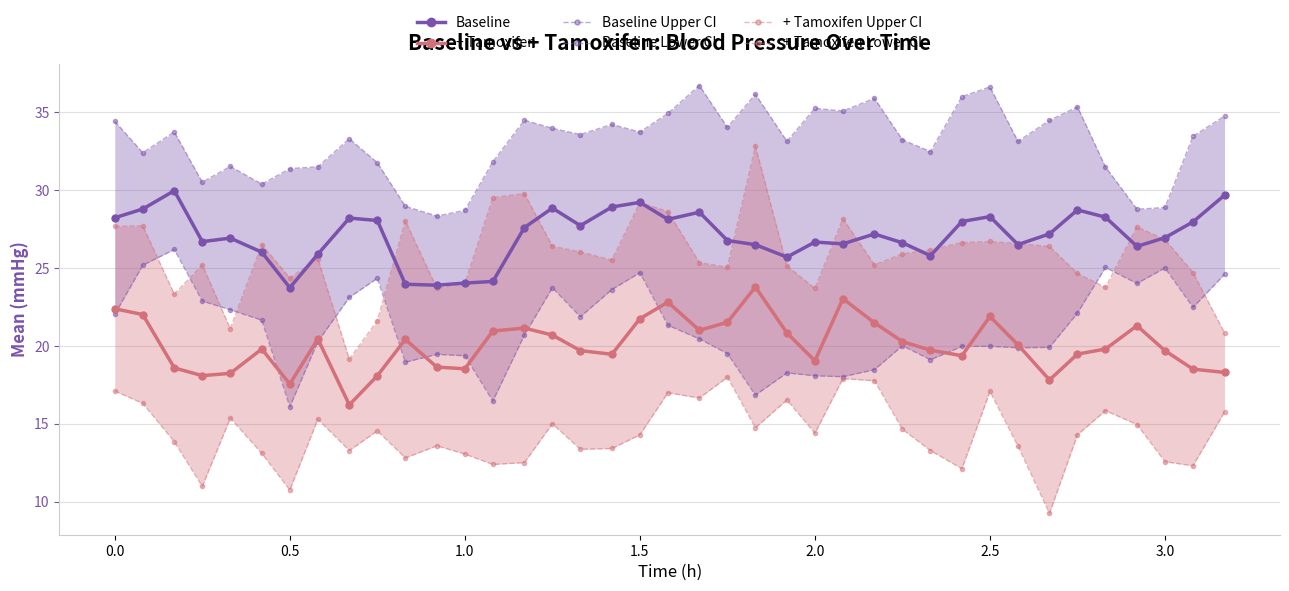

True or false: + Tamoxifen and Baseline intersect in this chart.

False